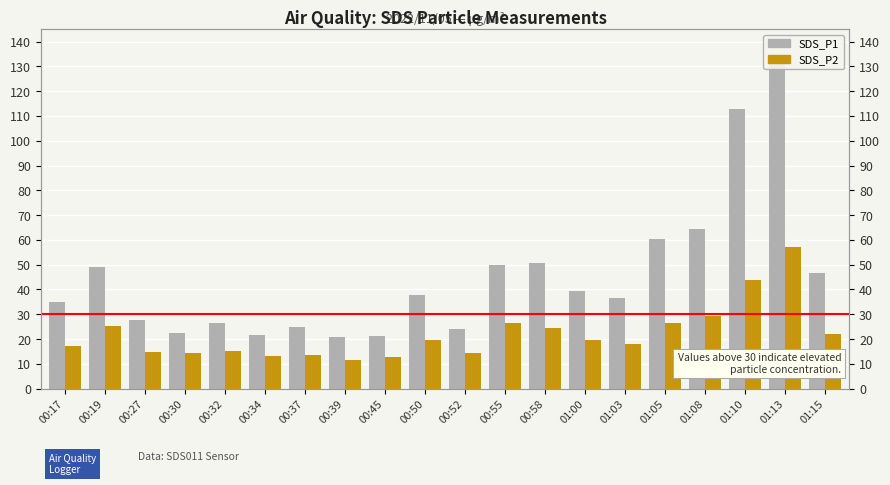

What is the smallest value displayed?

11.4